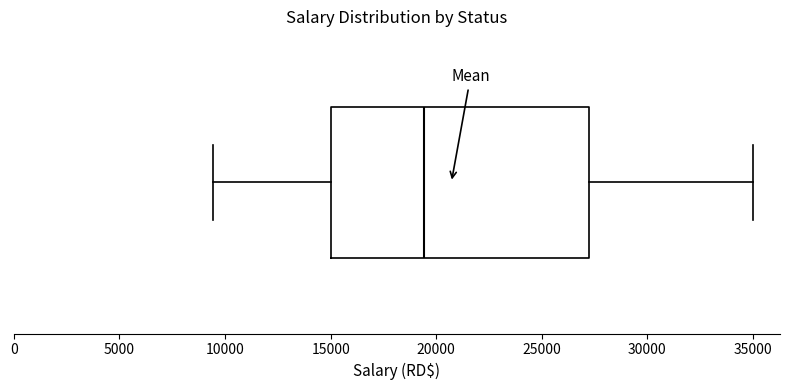

Transcribe this box plot: give where the median line is, the range the box spans, and where the two whiskers end, as read against the x-axis. The values are not printed on the chart, so give them approximately, as read against the axis.

median 19500, box 15000 to 27500, whiskers 9500 to 35000